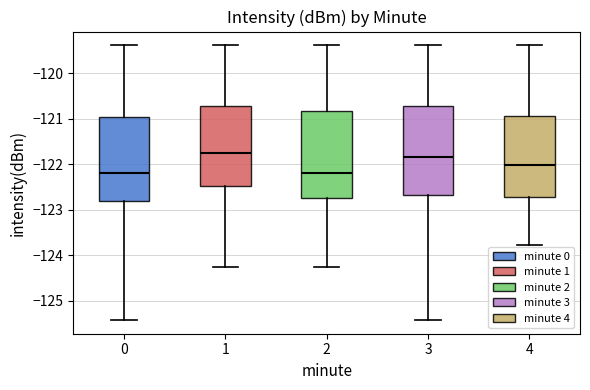

Reading left to right, read every box against the y-axis: the position of its median line, the range the box covers, and the ends of its whiskers. The values are not printed on the chart, so give them approximately, as read against the axis.

0: median -122.2, box -122.8 to -121.0, whiskers -125.4 to -119.4
1: median -121.7, box -122.5 to -120.7, whiskers -124.3 to -119.4
2: median -122.2, box -122.7 to -120.8, whiskers -124.3 to -119.4
3: median -121.8, box -122.7 to -120.7, whiskers -125.4 to -119.4
4: median -122.0, box -122.7 to -120.9, whiskers -123.8 to -119.4